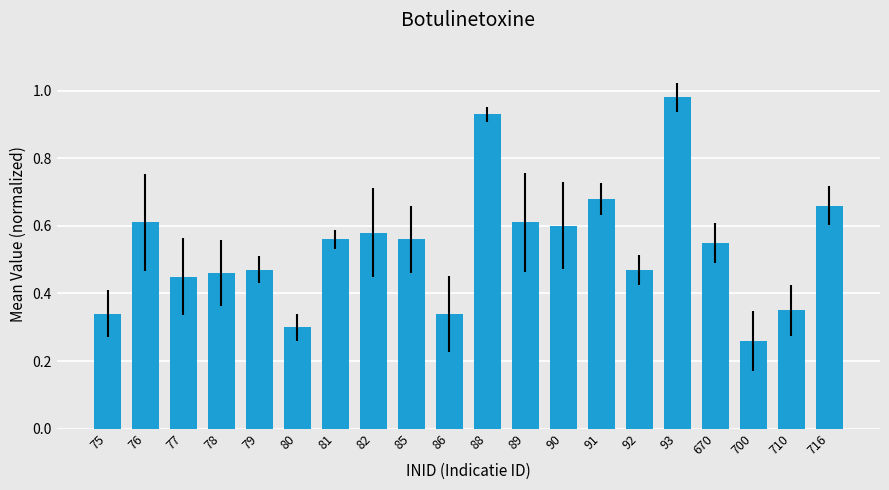

The chart shows a value of 0.6 at 82. True or false?

True